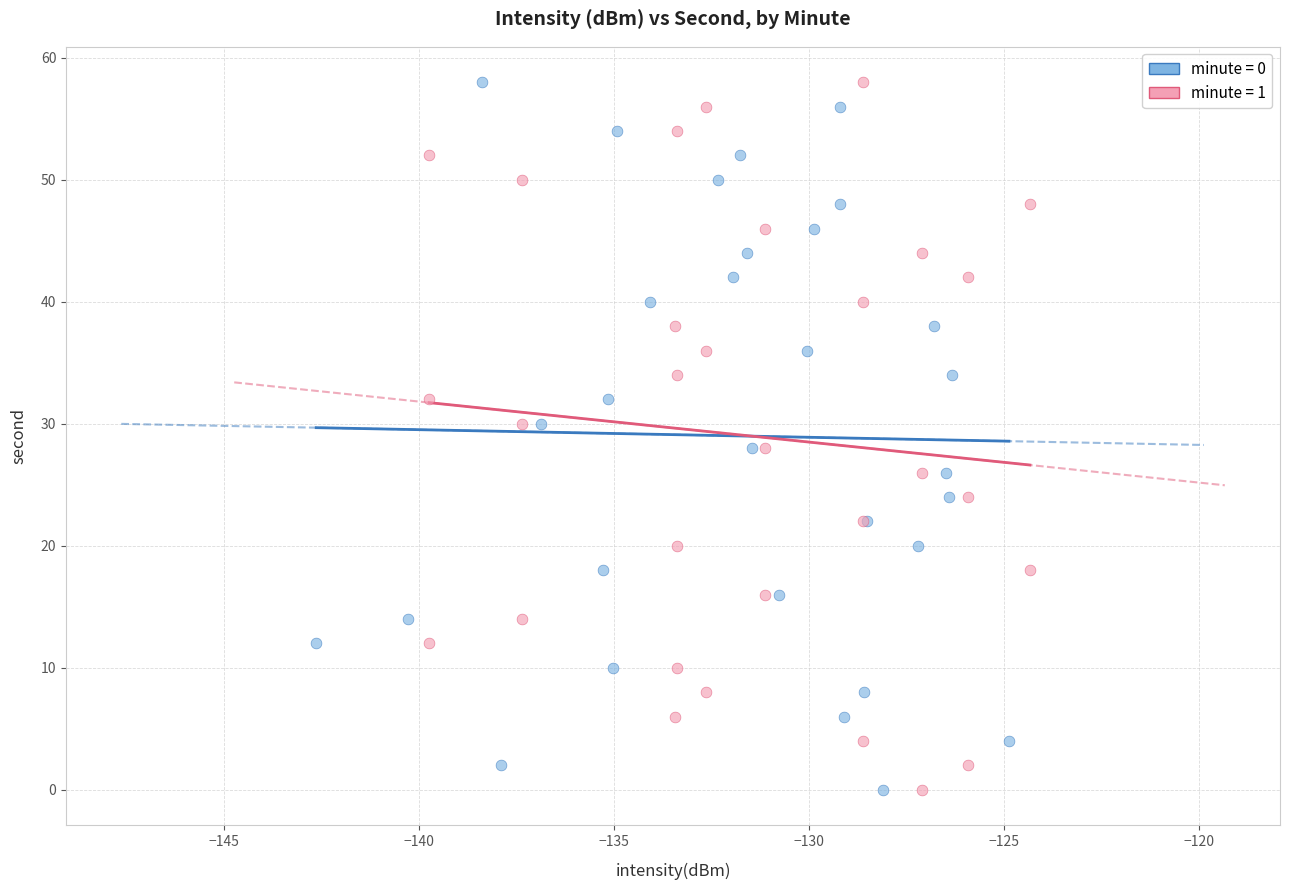

What are all the series names shown in the legend?

minute = 0, minute = 1